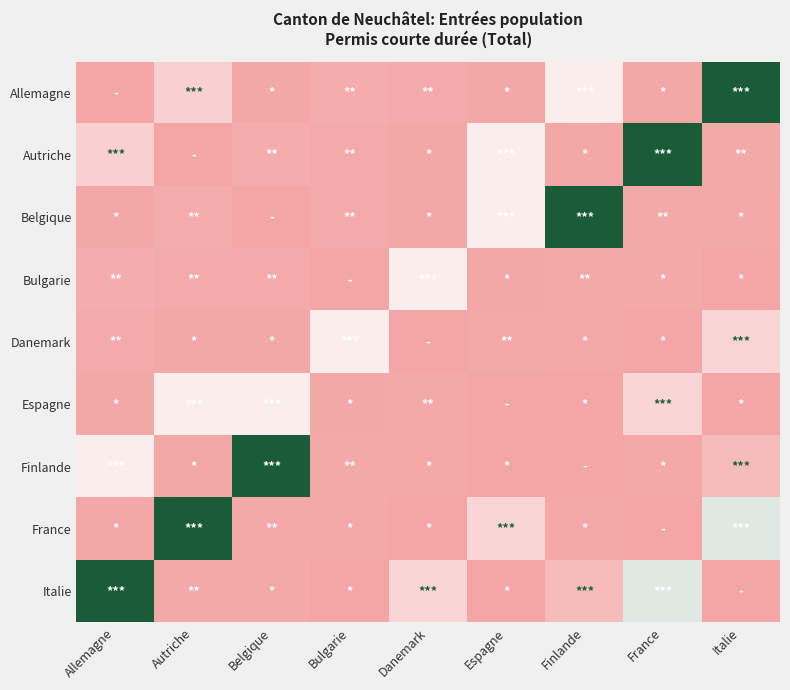

Reading left to right, extract all data points from this chart.

Allemagne: Allemagne=0	Autriche=59	Belgique=2	Bulgarie=9	Danemark=7	Espagne=2	Finlande=102	France=2	Italie=254
Autriche: Allemagne=59	Autriche=0	Belgique=9	Bulgarie=7	Danemark=2	Espagne=102	Finlande=2	France=254	Italie=5
Belgique: Allemagne=2	Autriche=9	Belgique=0	Bulgarie=7	Danemark=2	Espagne=102	Finlande=254	France=5	Italie=4
Bulgarie: Allemagne=9	Autriche=7	Belgique=7	Bulgarie=0	Danemark=102	Espagne=2	Finlande=5	France=4	Italie=1
Danemark: Allemagne=7	Autriche=2	Belgique=2	Bulgarie=102	Danemark=0	Espagne=5	Finlande=4	France=1	Italie=68
Espagne: Allemagne=2	Autriche=102	Belgique=102	Bulgarie=2	Danemark=5	Espagne=0	Finlande=1	France=68	Italie=1
Finlande: Allemagne=102	Autriche=2	Belgique=254	Bulgarie=5	Danemark=4	Espagne=1	Finlande=0	France=3	Italie=32
France: Allemagne=2	Autriche=254	Belgique=5	Bulgarie=4	Danemark=1	Espagne=68	Finlande=3	France=0	Italie=144
Italie: Allemagne=254	Autriche=5	Belgique=4	Bulgarie=1	Danemark=68	Espagne=1	Finlande=32	France=144	Italie=0